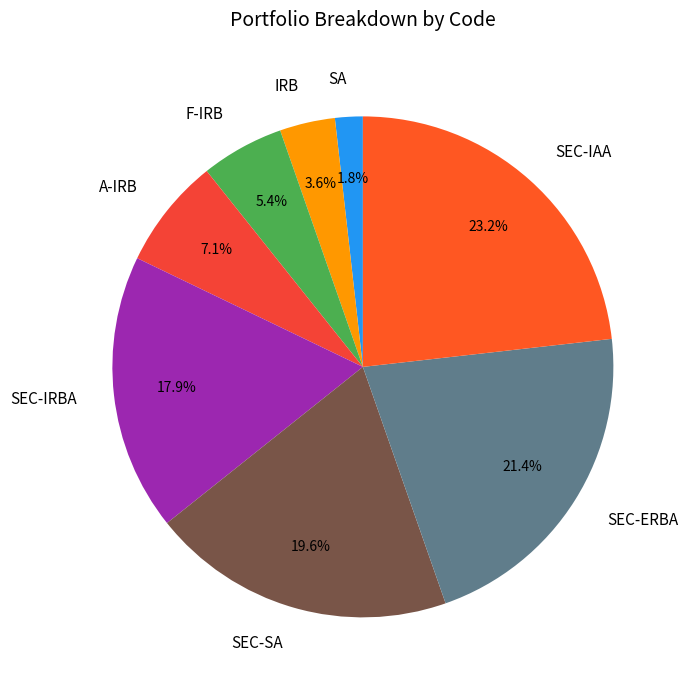

True or false: A-IRB accounts for 7% of the total.

True